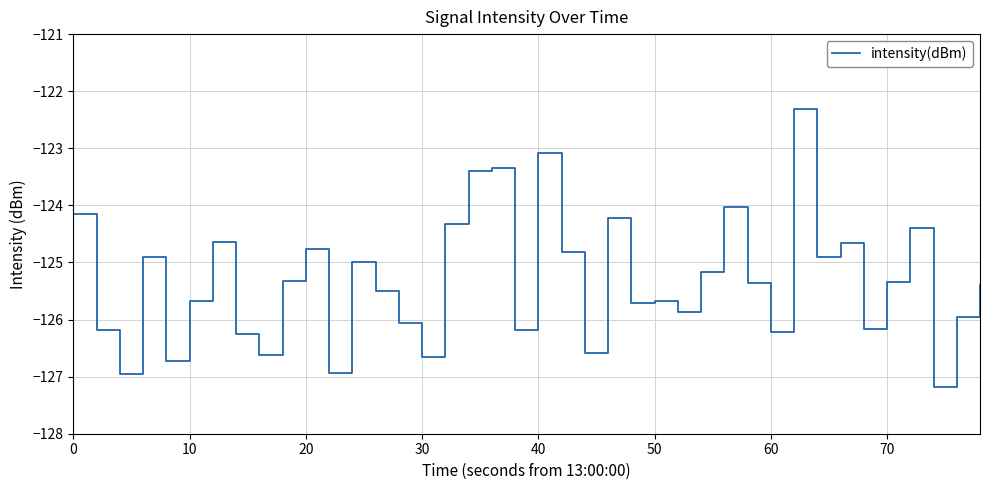

What is the difference between the maximum and minimum values?

4.9